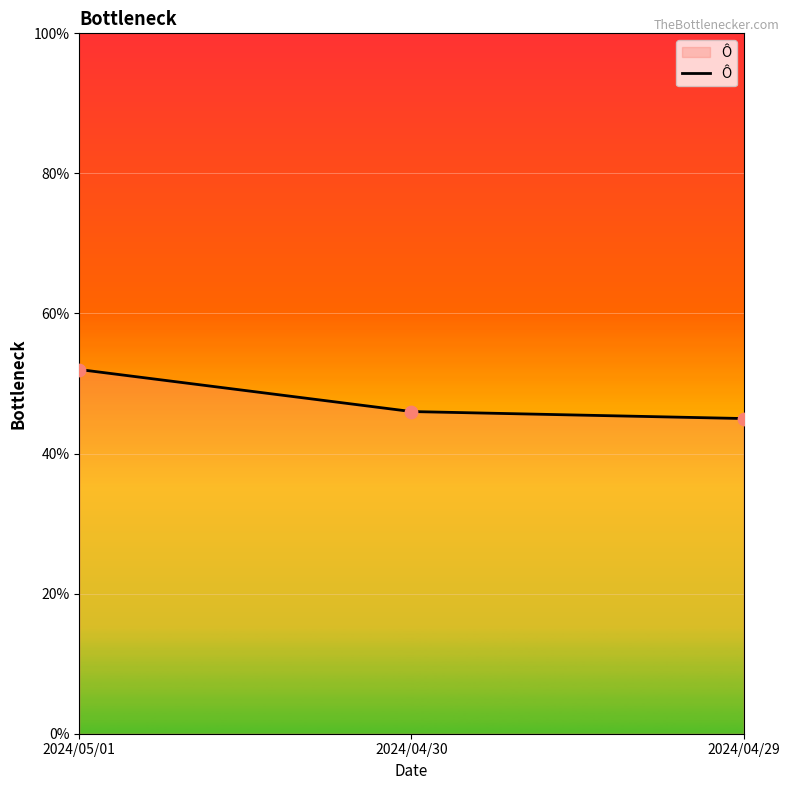

Between 2024/04/29 and 2024/04/30, which is larger?

2024/04/30